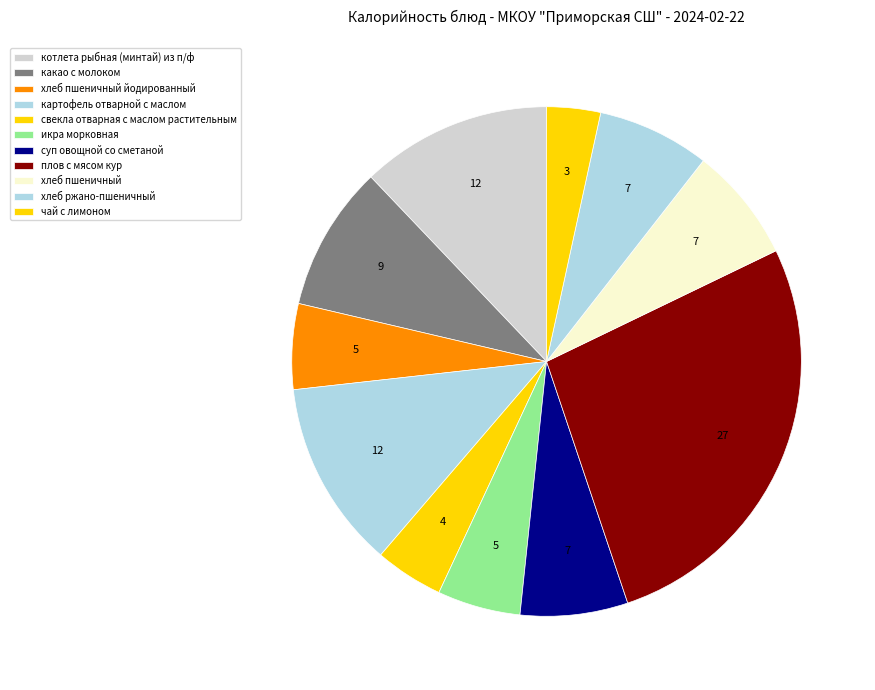

Which slice is the smallest?

чай с лимоном